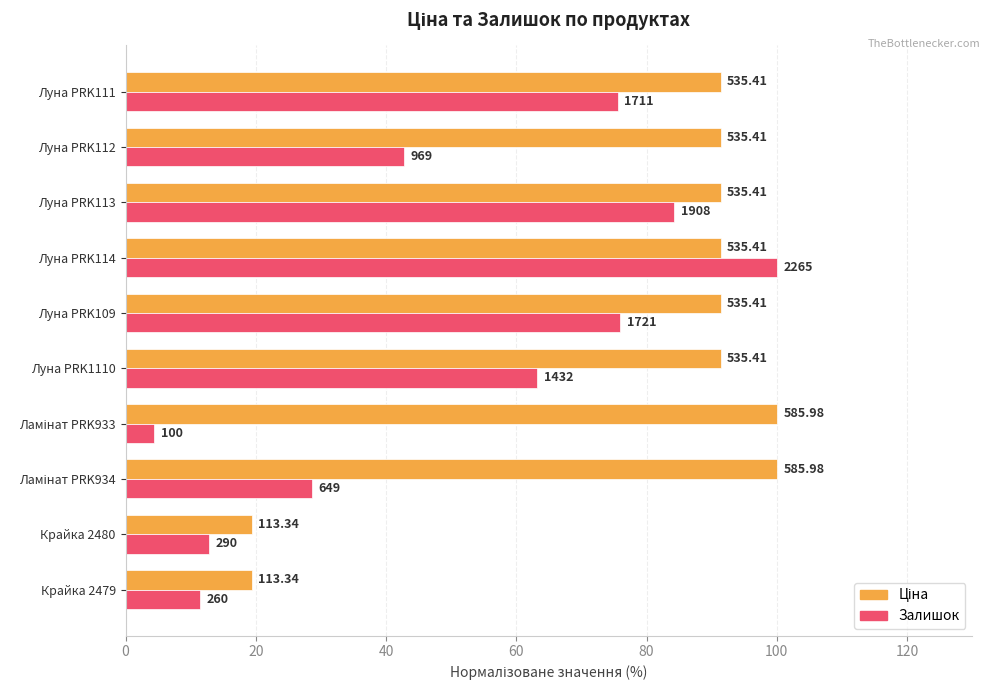

List the series in order of their overall mean, highest first.

Ціна, Залишок